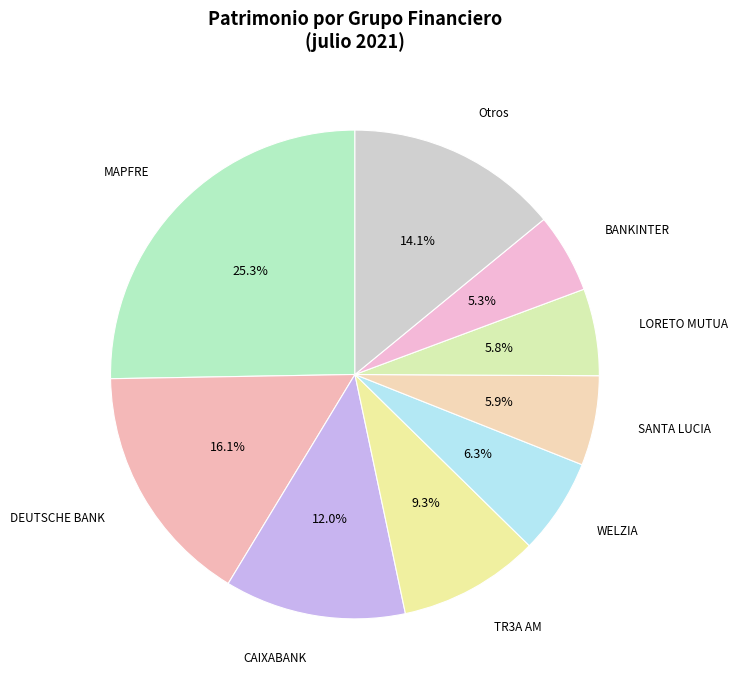

Which slice is the largest?

MAPFRE